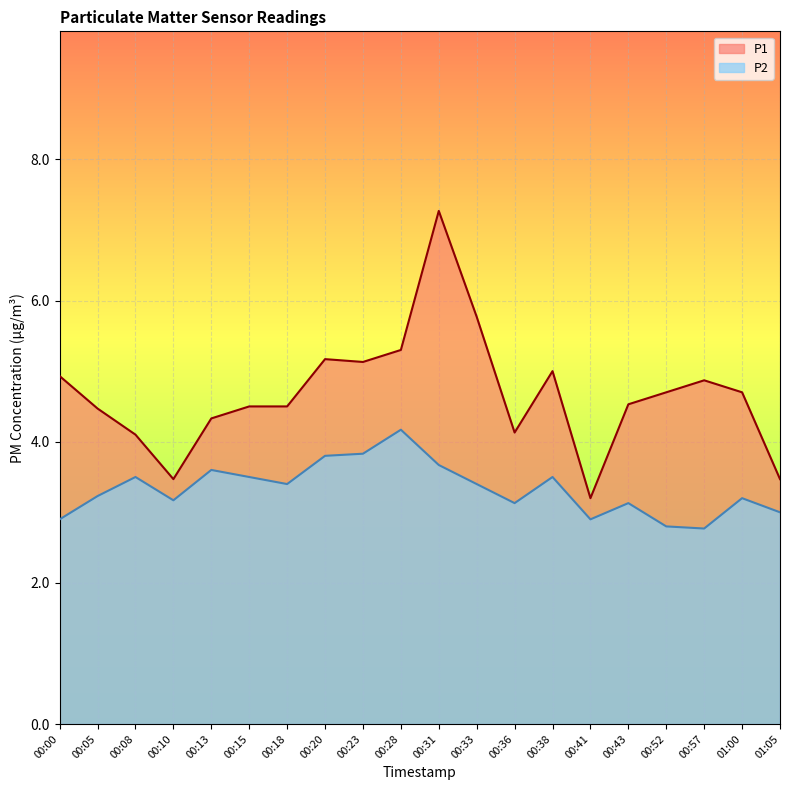

Rank the series by their maximum value, from lowest to highest.

P2, P1